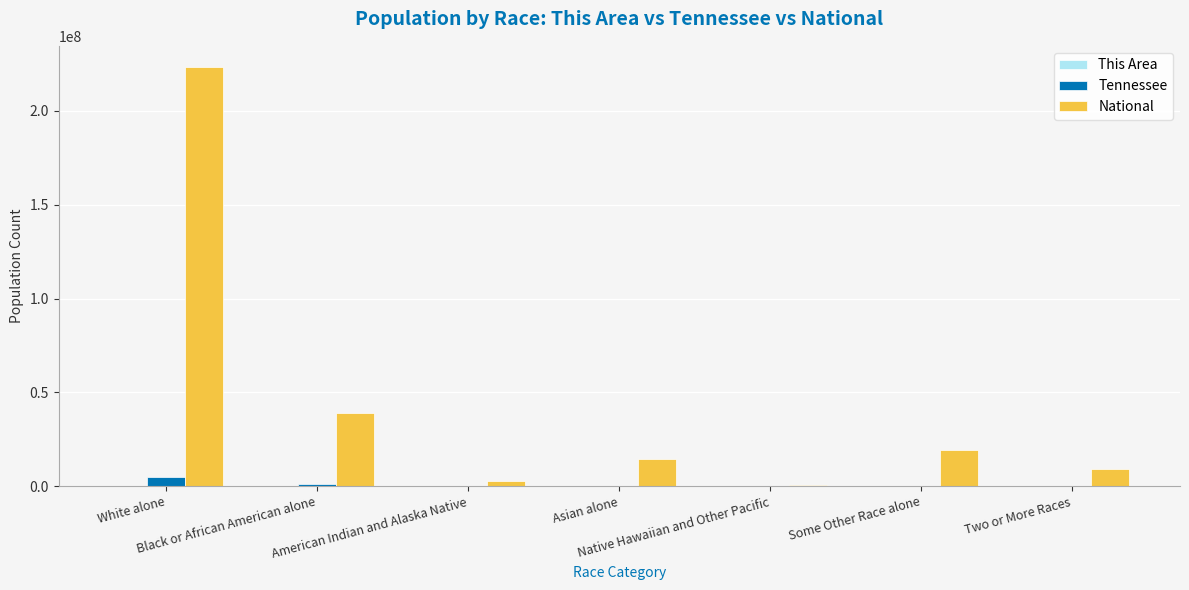

Which category has the highest value in the Tennessee series?

White alone